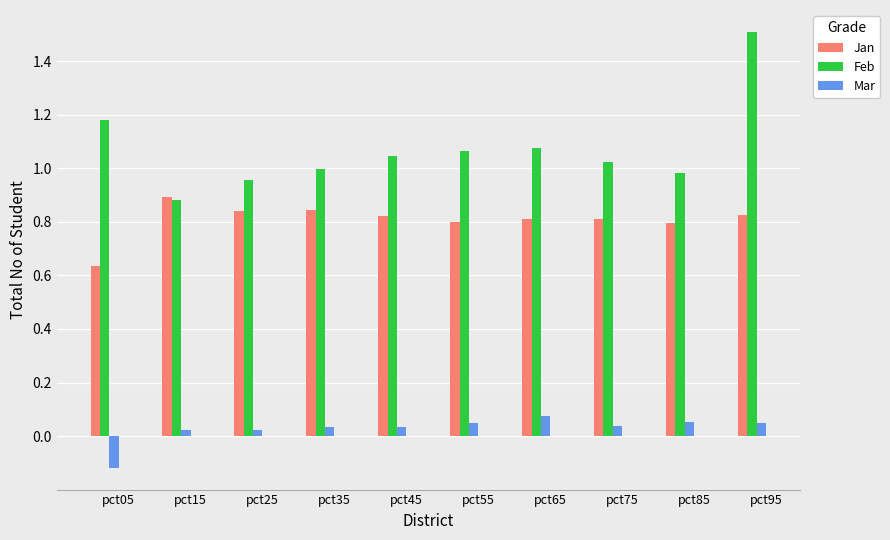

Which series has the largest total across all categories?

Feb